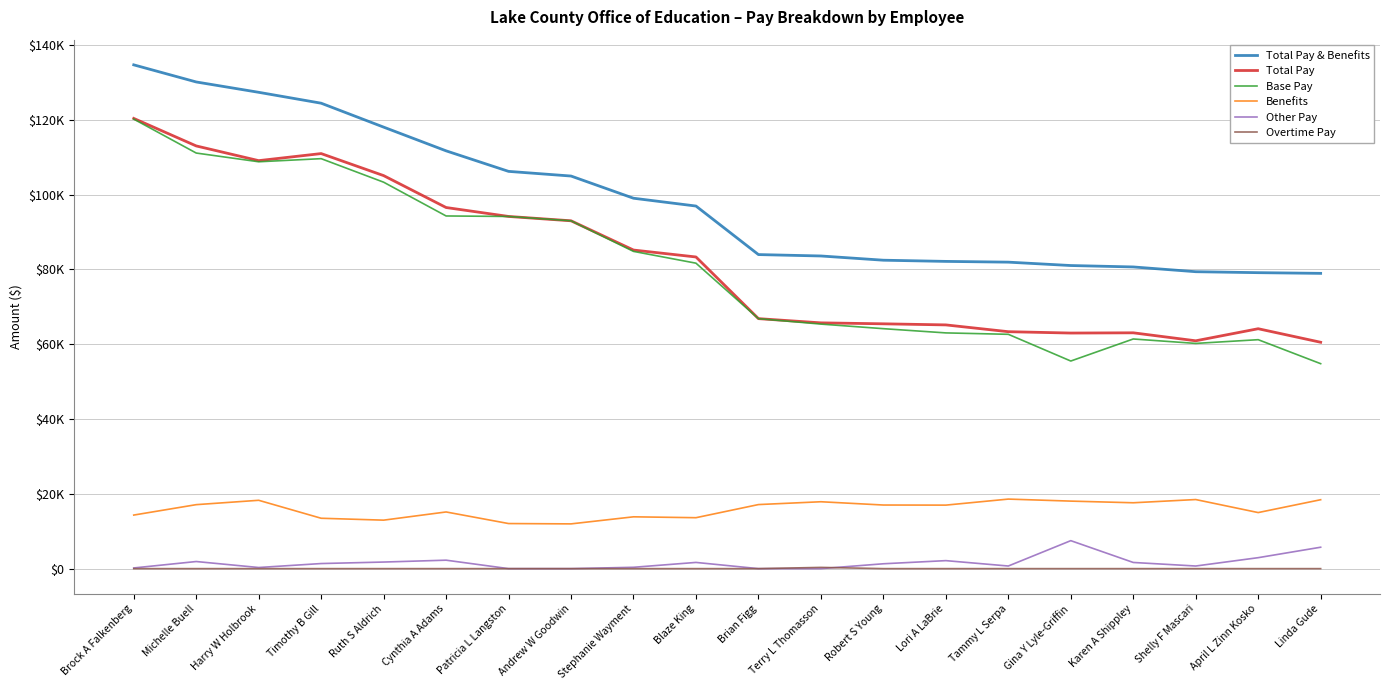

Is this an area chart (filled region under the line)?

No